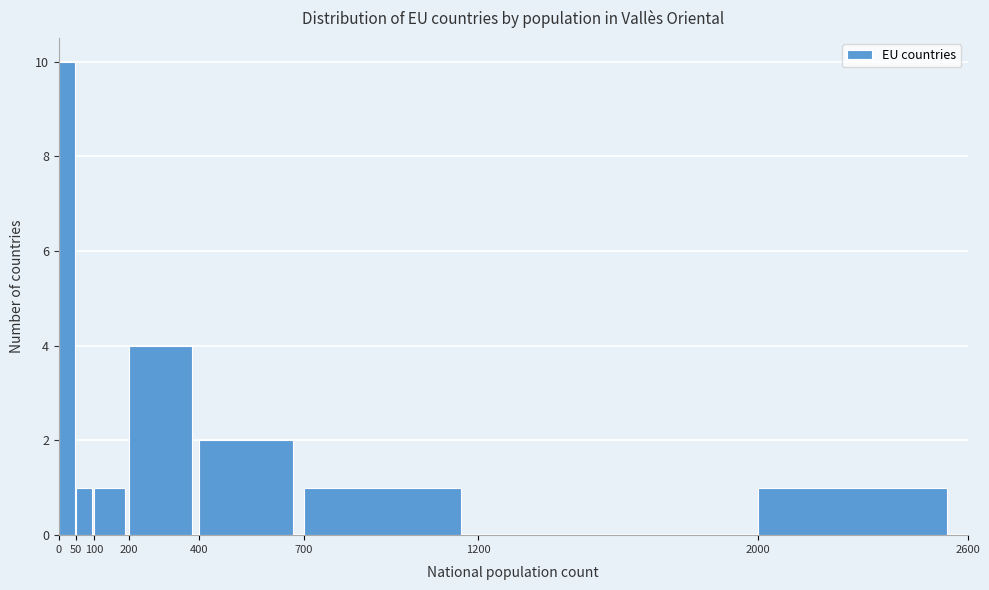

How tall is the bar that spans 0 to 50 on the x-axis? The values are not printed on the chart, so give them approximately, as read against the axis.

10